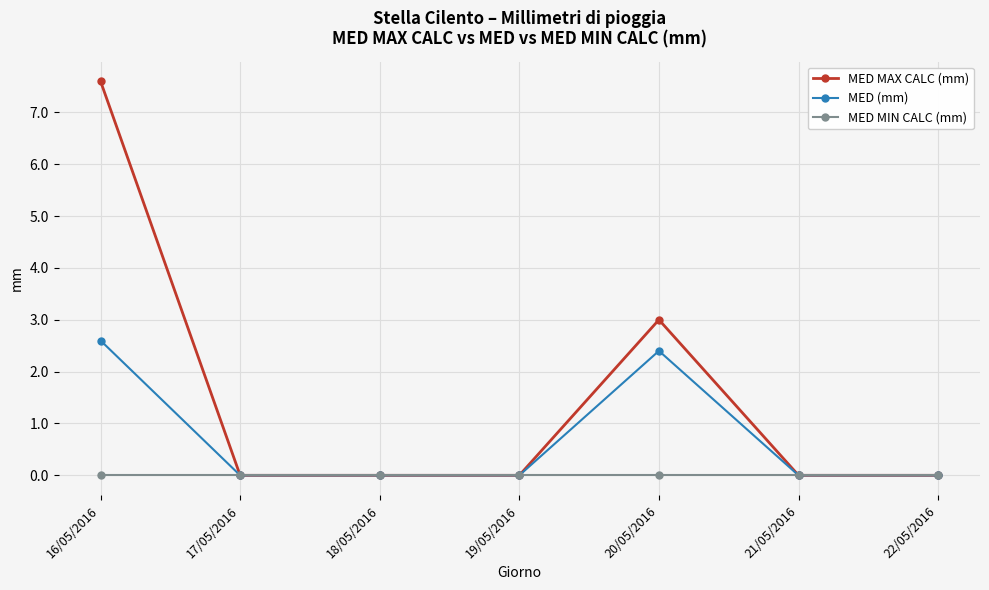

True or false: MED MAX CALC (mm) has a value of 0.0 at 21/05/2016.

True